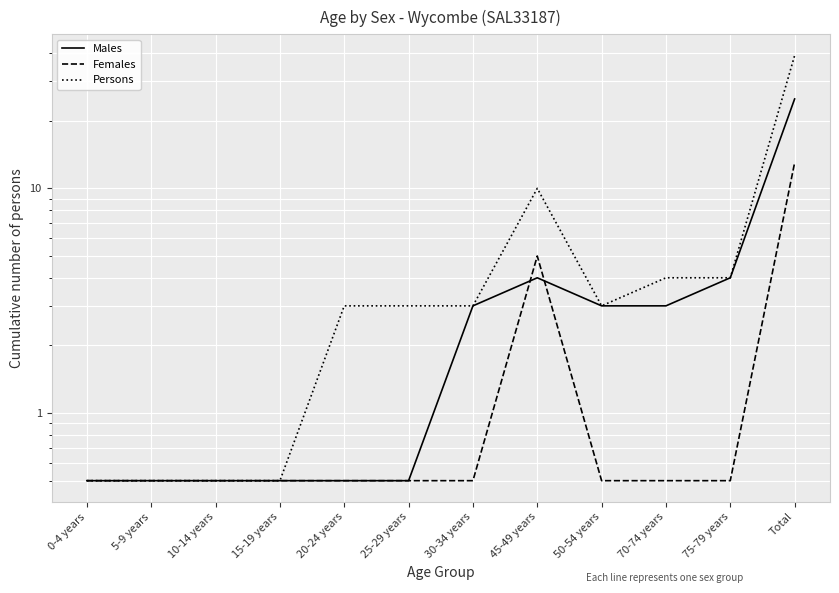

How many distinct data groups are displayed?

3